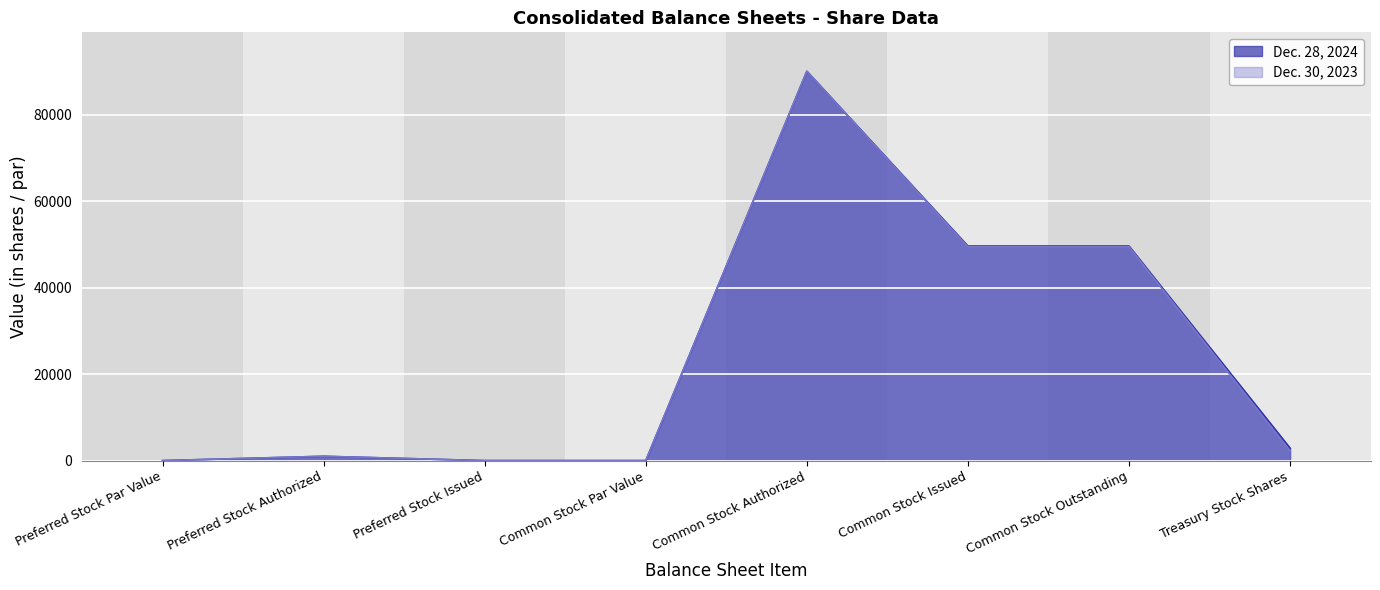

At which category is the sum across all series the highest?

Common Stock Authorized